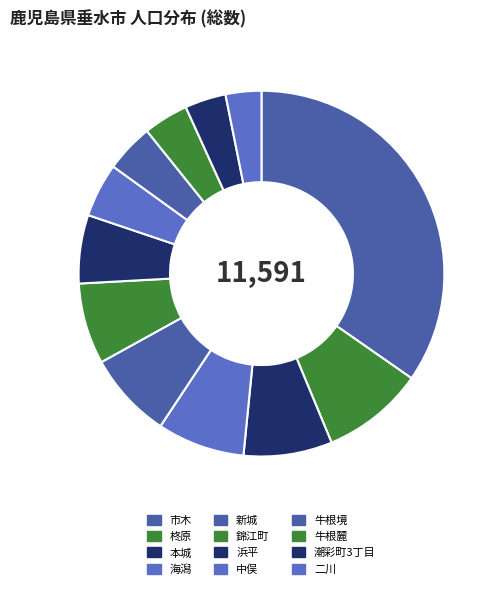

The 牛根境 slice represents 13% of the pie. True or false?

False